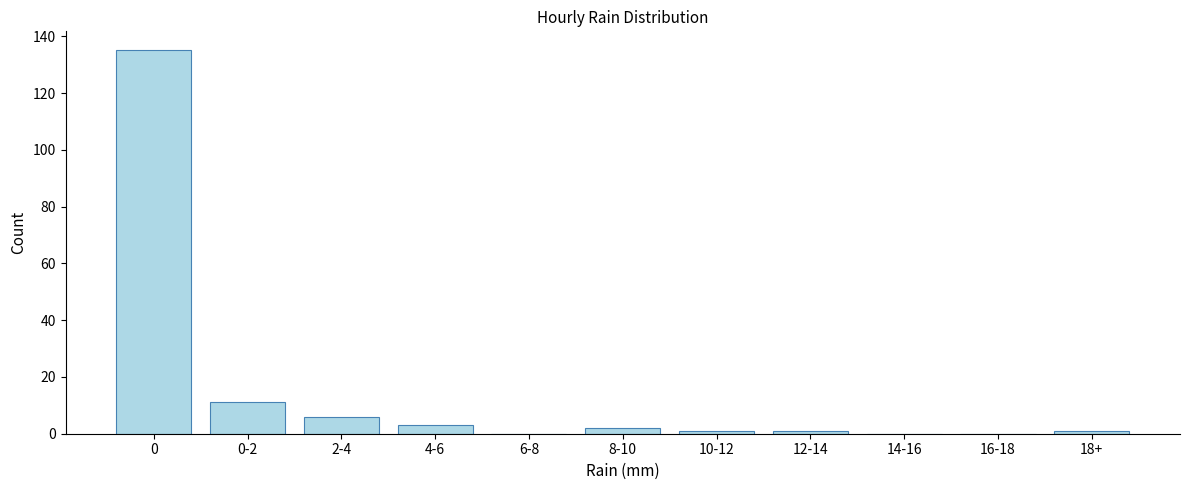

Reading left to right, list all the values displayed in this chart.

0=135	0-2=11	2-4=6	4-6=3	6-8=0	8-10=2	10-12=1	12-14=1	14-16=0	16-18=0	18+=1